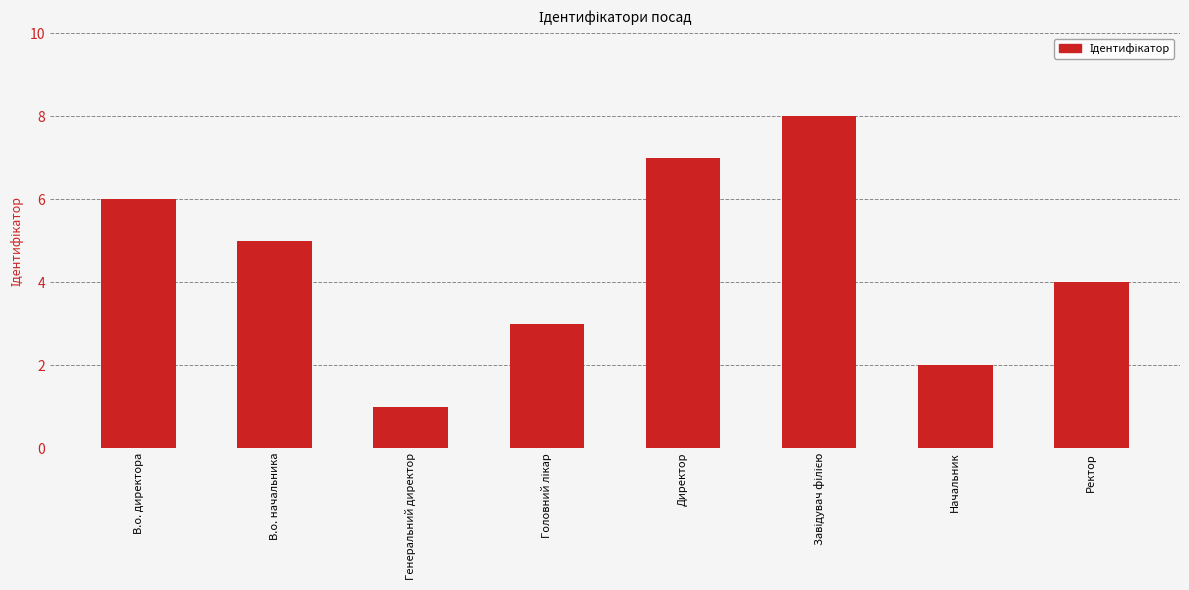

How many distinct data groups are displayed?

1